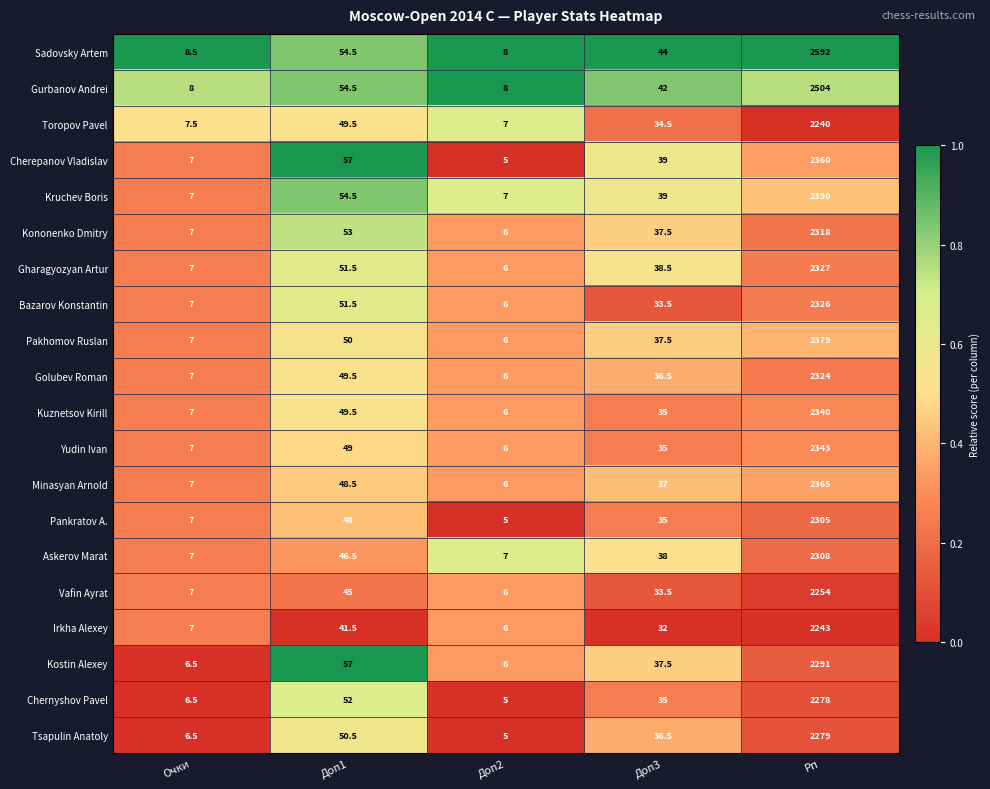

Rank the series by their maximum value, from highest to lowest.

Sadovsky Artem, Gurbanov Andrei, Kruchev Boris, Pakhomov Ruslan, Minasyan Arnold, Cherepanov Vladislav, Yudin Ivan, Kuznetsov Kirill, Gharagyozyan Artur, Bazarov Konstantin, Golubev Roman, Kononenko Dmitry, Askerov Marat, Pankratov A., Kostin Alexey, Tsapulin Anatoly, Chernyshov Pavel, Vafin Ayrat, Irkha Alexey, Toropov Pavel